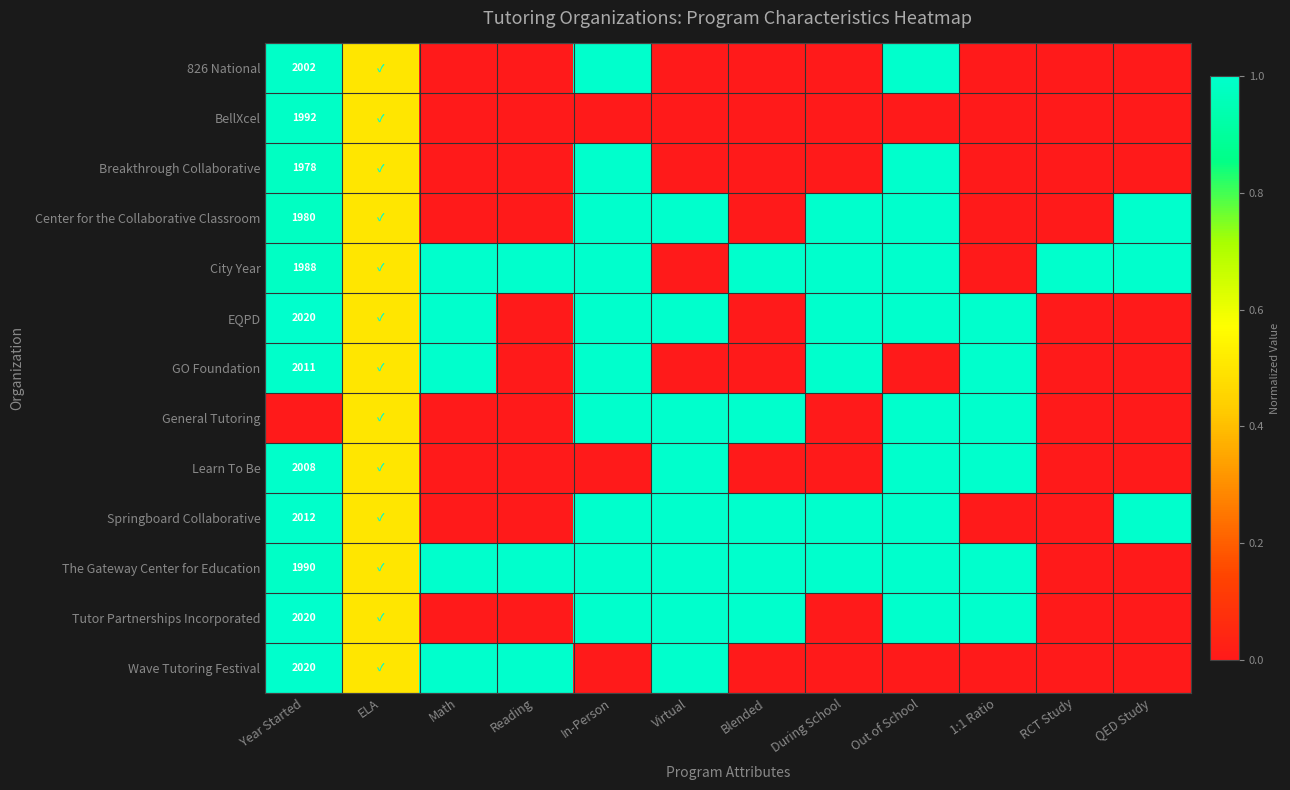

The value of Center for the Collaborative Classroom at Year Started is 3242.4. True or false?

False